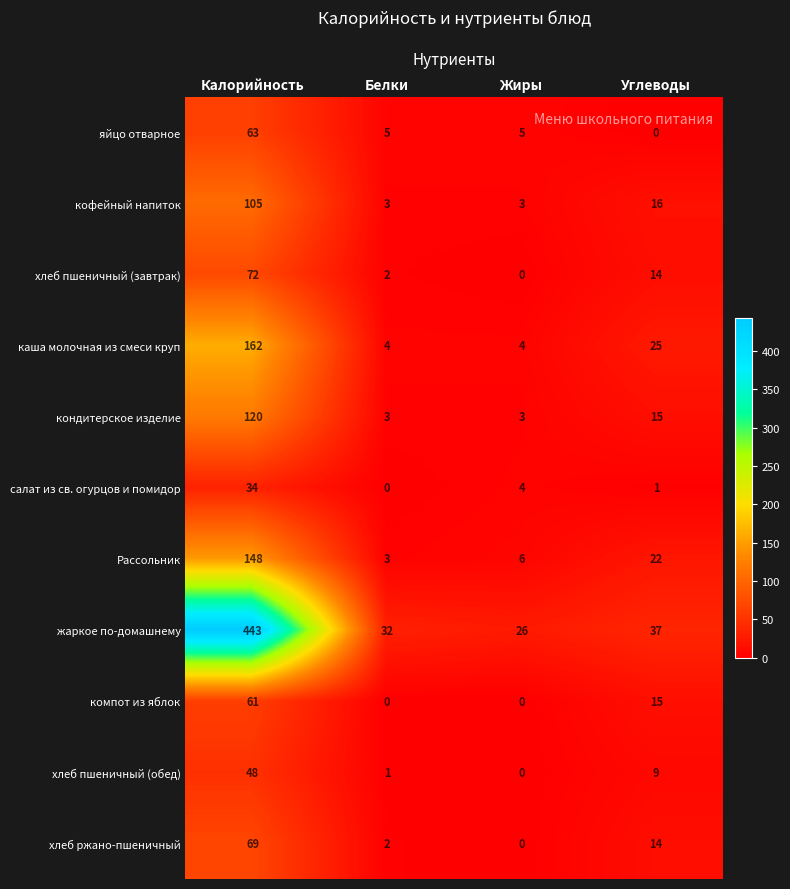

The компот из яблок series shows 0 at Белки. True or false?

True